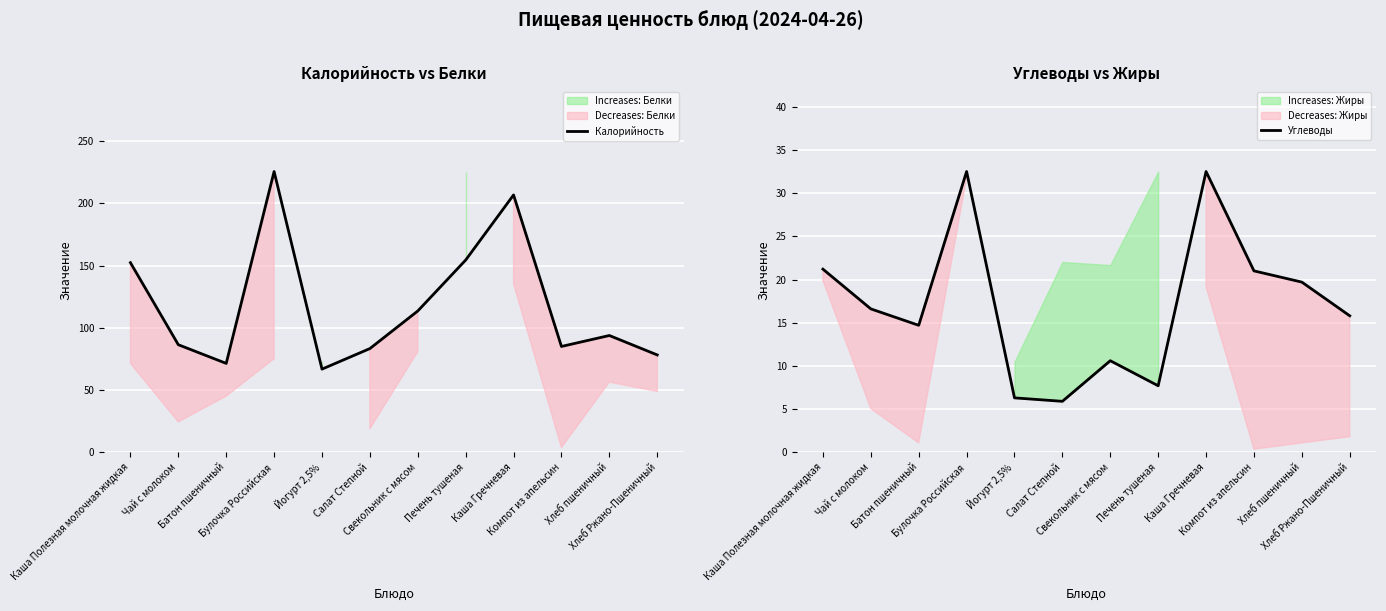

True or false: Углеводы and Калорийность cross at least once.

False